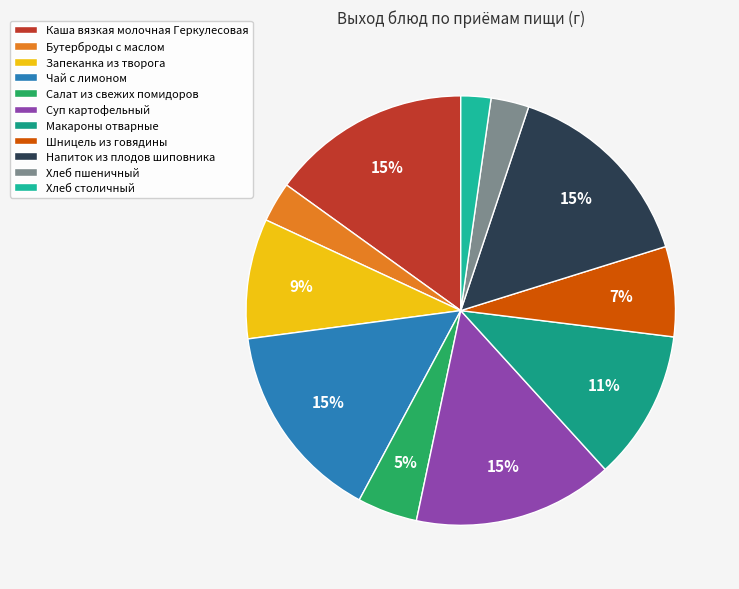

Count the number of slices in the pie.

11